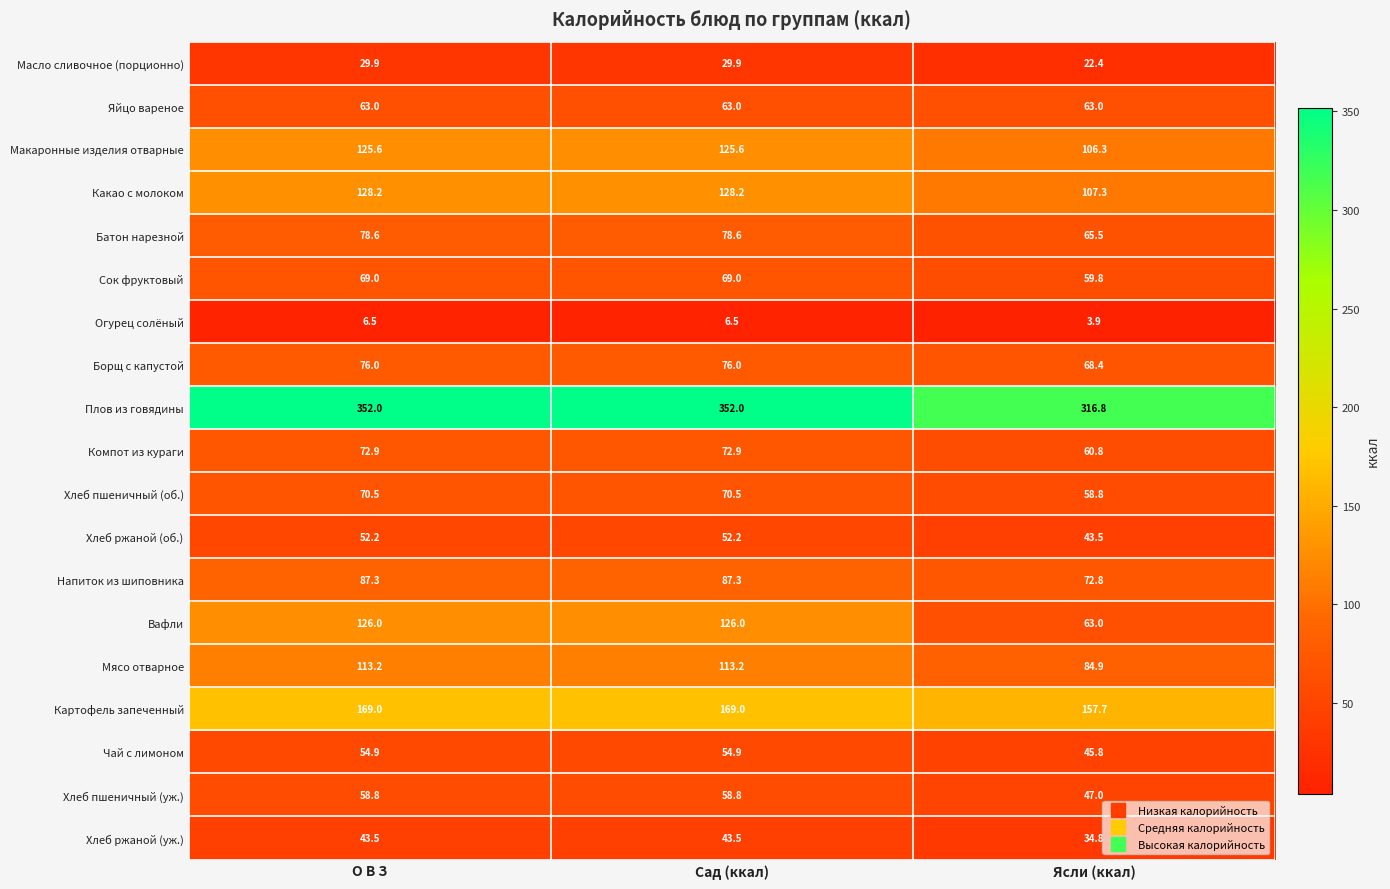

What is the total value across all series at Сад (ккал)?

1777.1